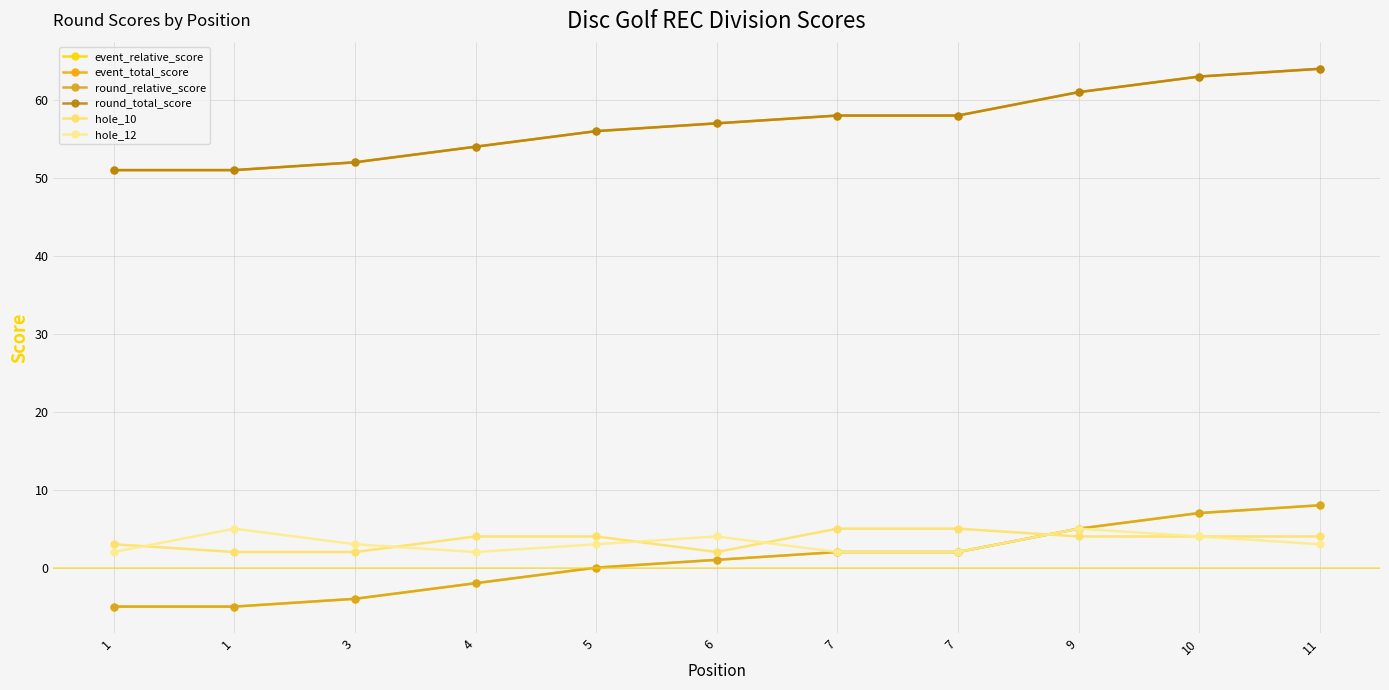

Does the chart have visible grid lines?

Yes